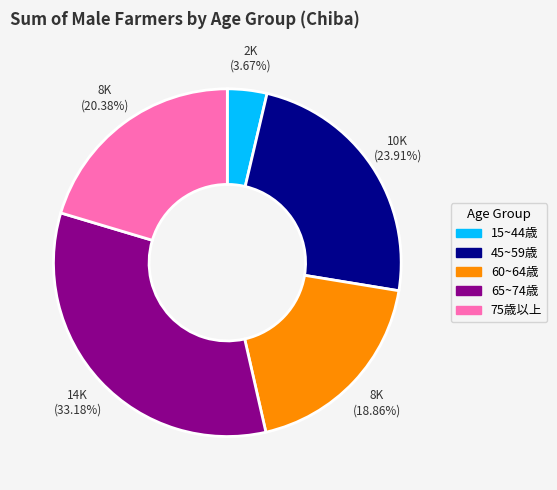

Does any single category account for the majority?

No